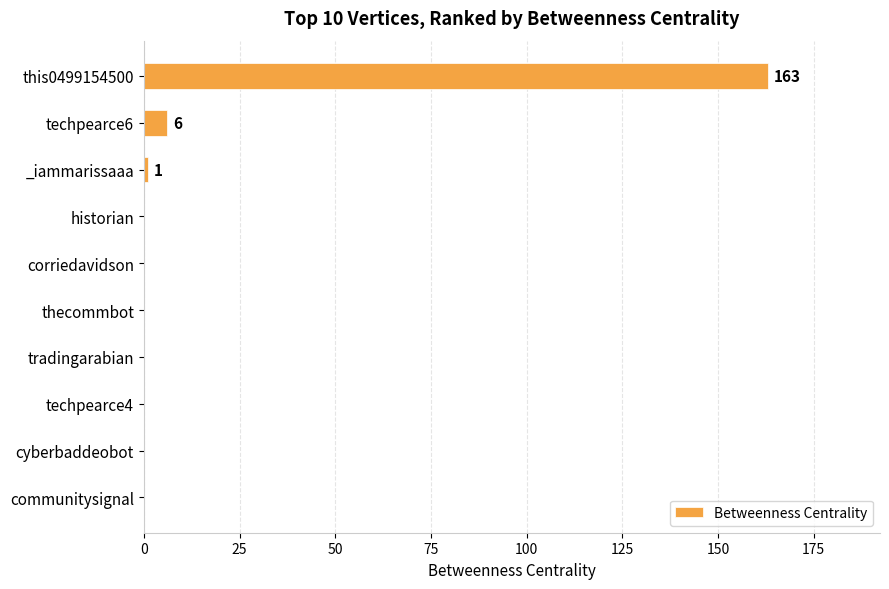

What is the change in value from this0499154500 to thecommbot?

-163